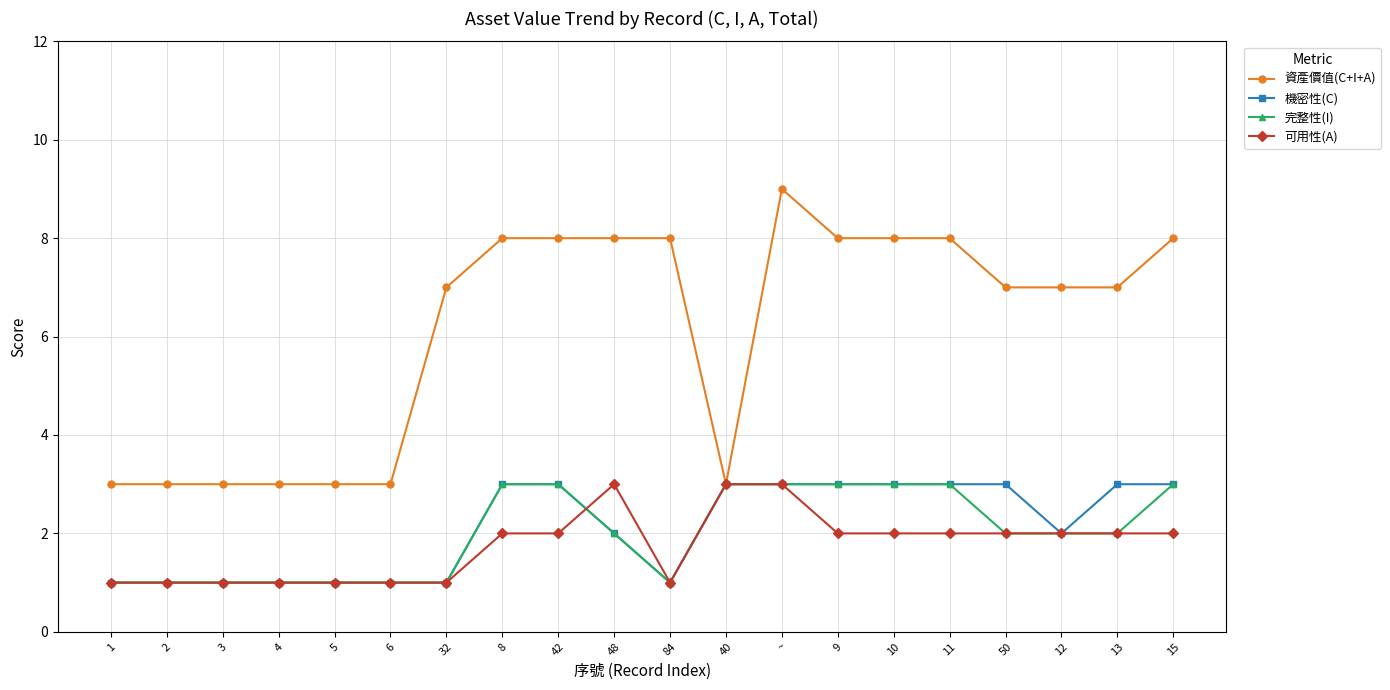

Which series has the largest total across all categories?

資產價值(C+I+A)